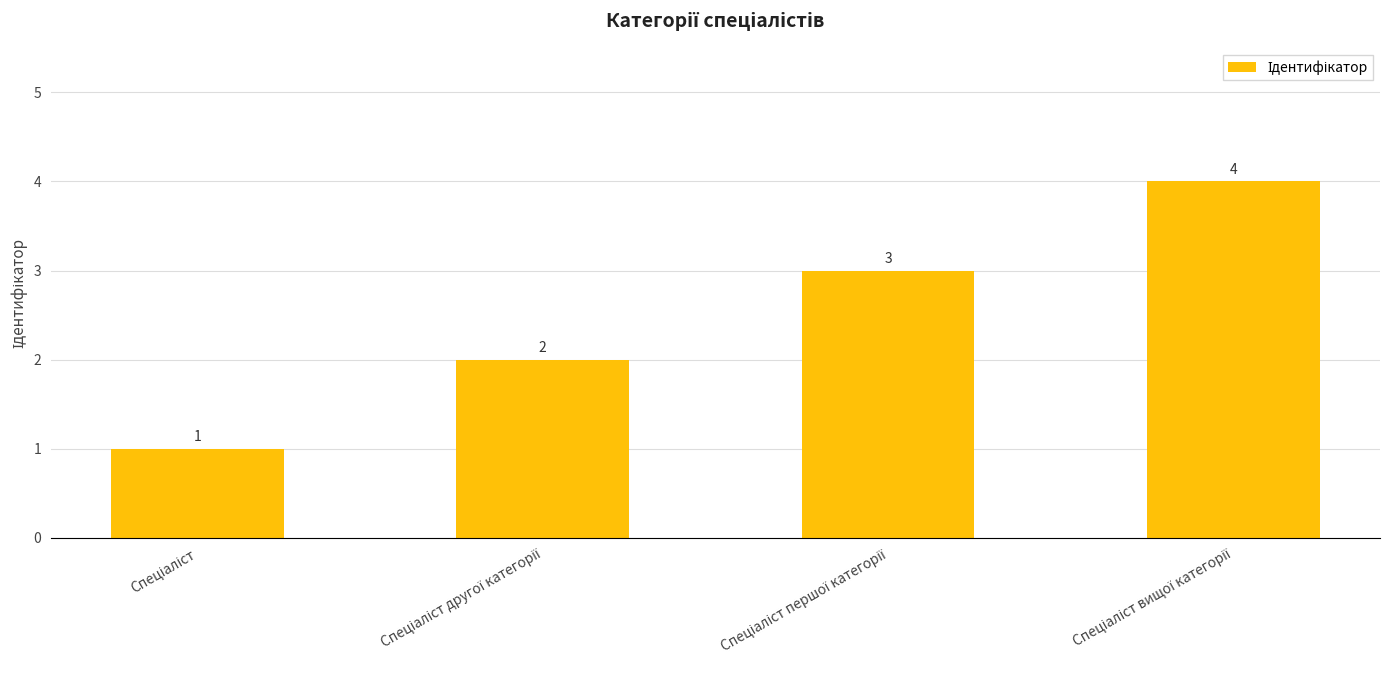

Reading right to left, list all the values displayed in this chart.

4	3	2	1